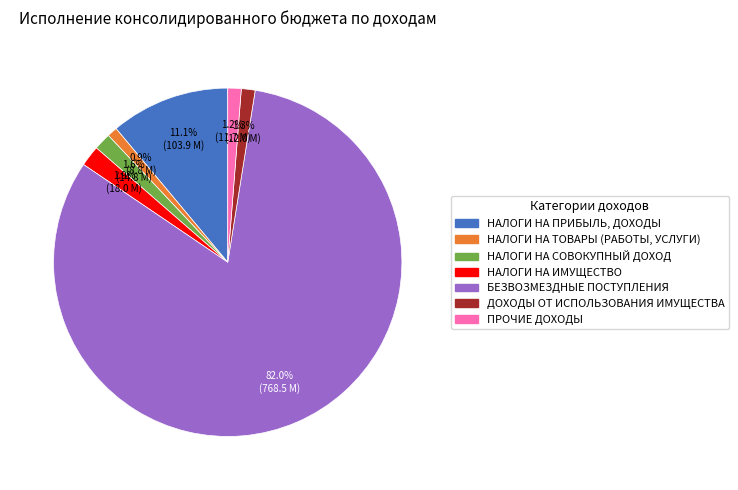

To the nearest percent, what percentage of the pie is ПРОЧИЕ ДОХОДЫ?

1%